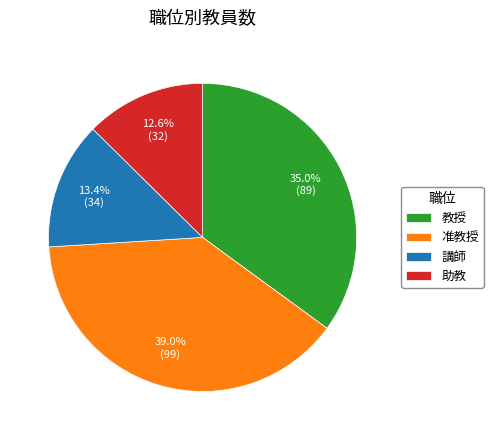

True or false: 准教授 accounts for 39% of the total.

True